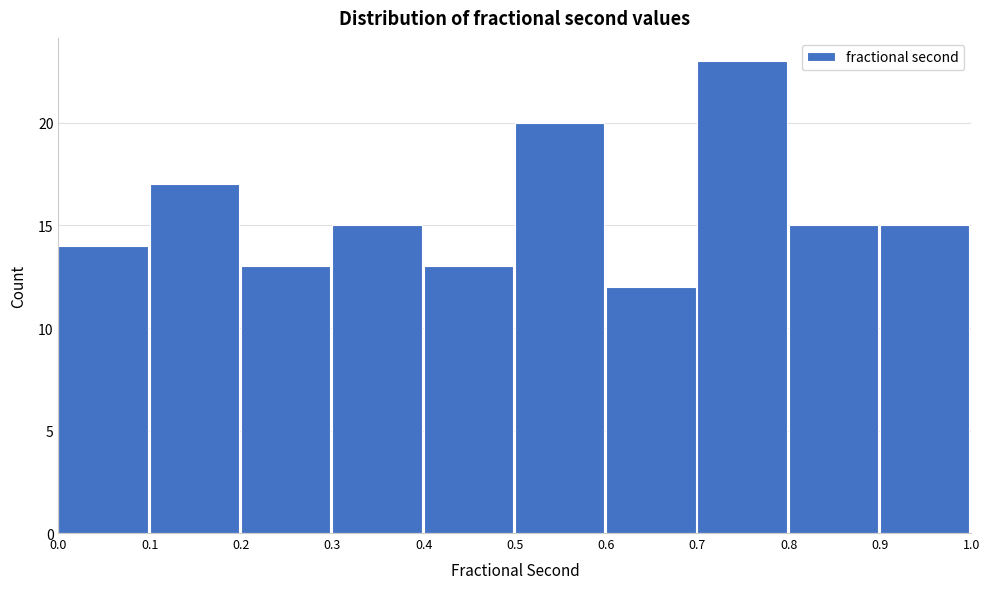

Reading left to right, transcribe this chart: for each bar, give the range it covers on the x-axis and its height. The values are not printed on the chart, so give them approximately, as read against the axis.

0.0 to 0.1: 14
0.1 to 0.2: 17
0.2 to 0.3: 13
0.3 to 0.4: 15
0.4 to 0.5: 13
0.5 to 0.6: 20
0.6 to 0.7: 12
0.7 to 0.8: 23
0.8 to 0.9: 15
0.9 to 1.0: 15